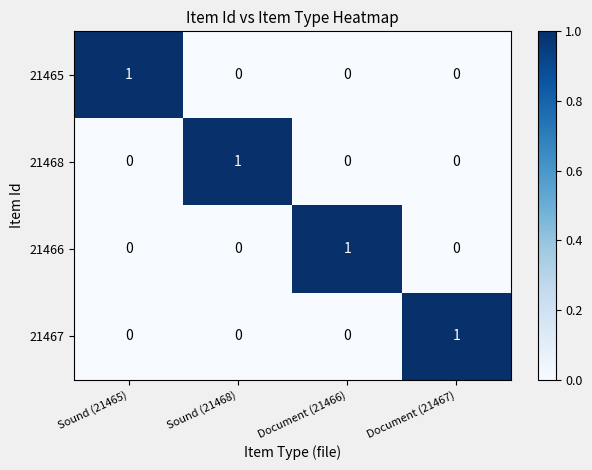

True or false: 21466 has a value of 0 at Document (21466).

False